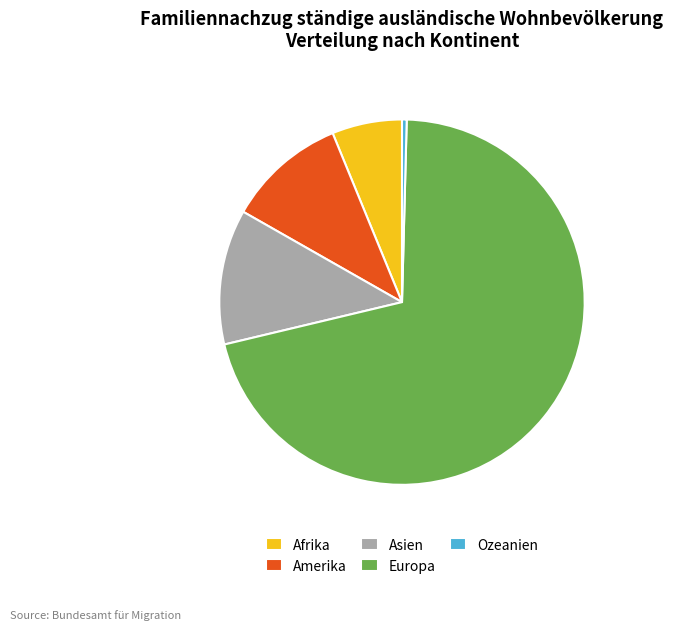

What is the ratio of the value at Europa to the value at Afrika?

11.4